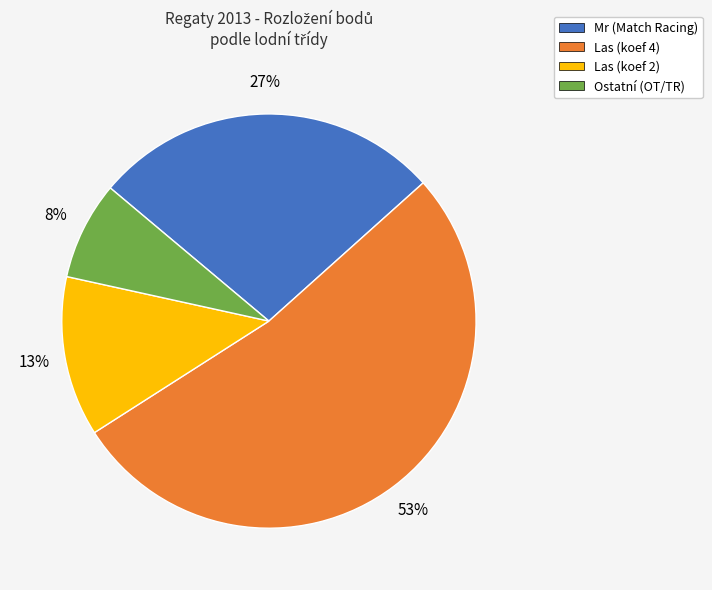

To the nearest percent, what is the difference between the largest and smallest slice percentages?

45%